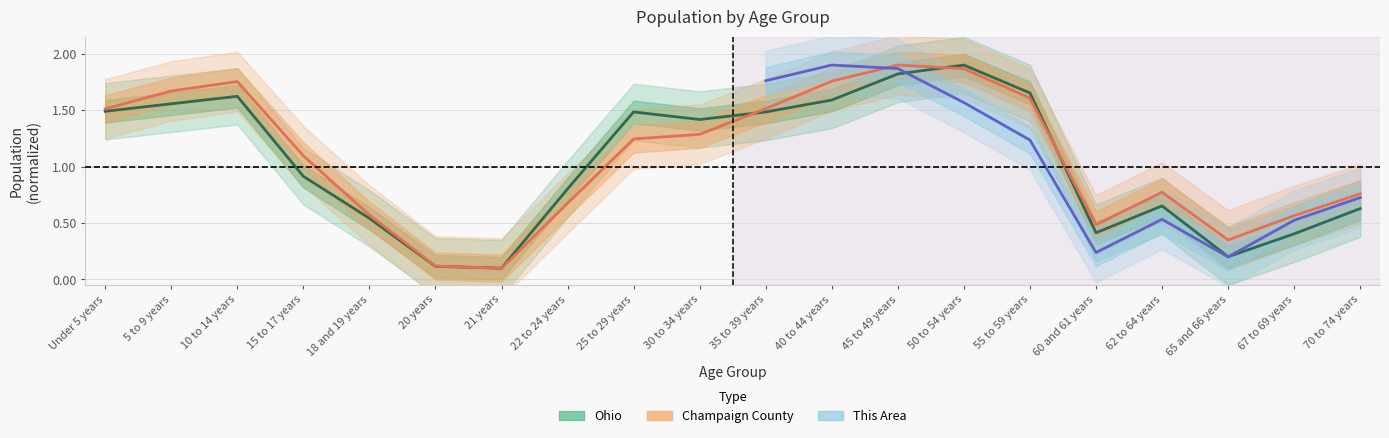

Between 60 and 61 years and 65 and 66 years, which series saw the biggest shift?

Ohio